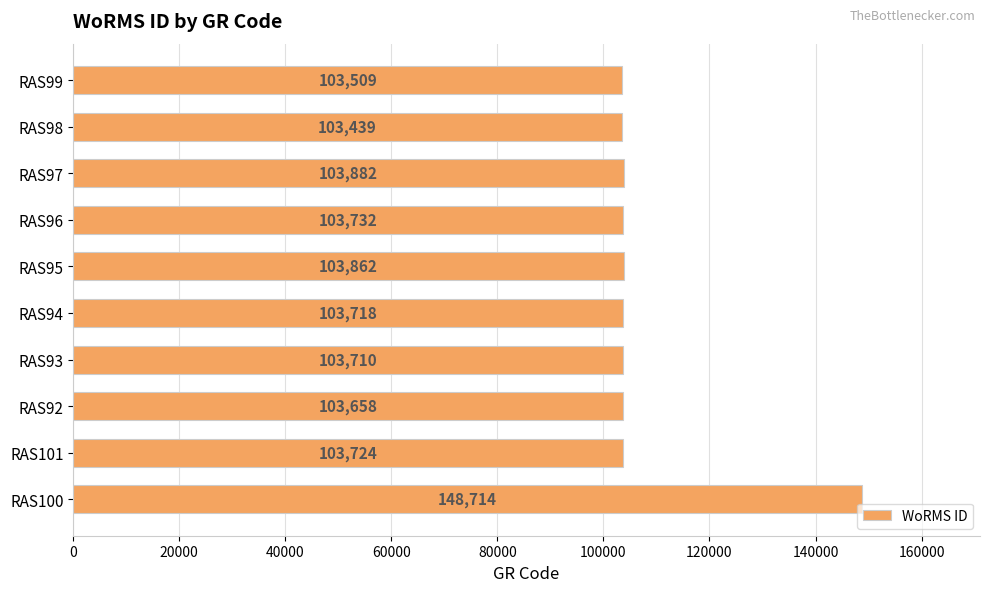

Rank the categories by value from lowest to highest.

RAS98, RAS99, RAS92, RAS93, RAS94, RAS101, RAS96, RAS95, RAS97, RAS100